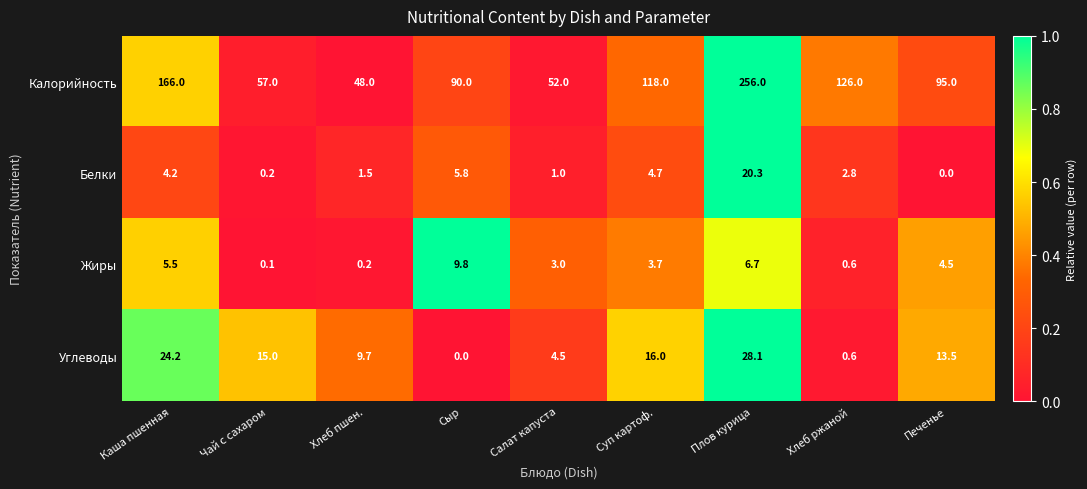

What is the greatest value displayed?

256.0